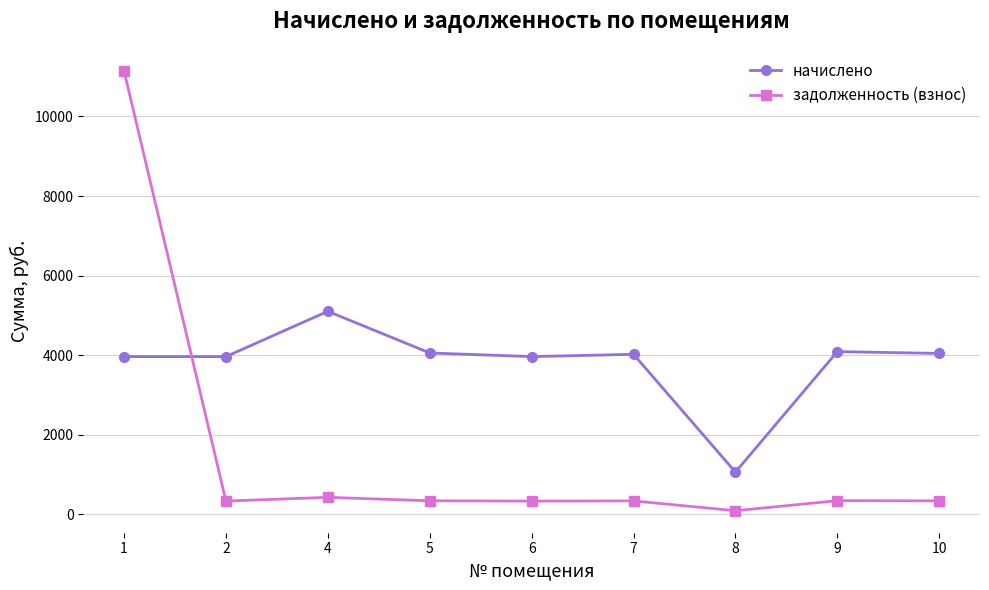

List the series in order of their overall mean, lowest first.

задолженность (взнос), начислено